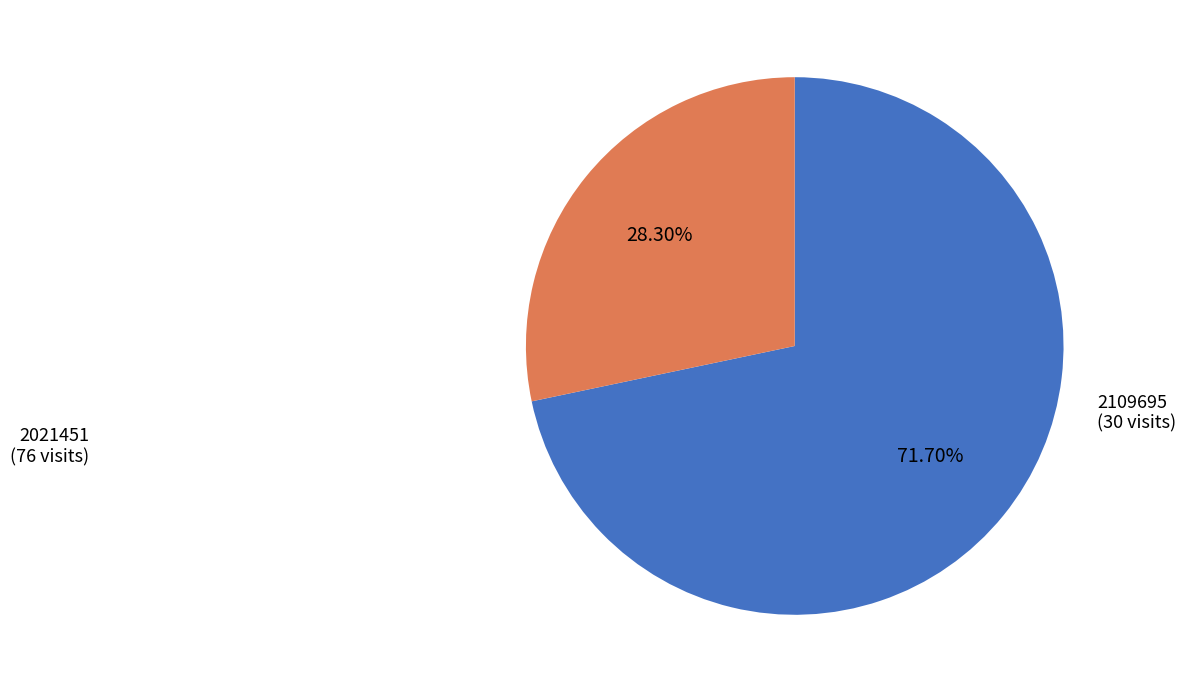

Approximately how many times larger is the value at 2109695 compared to 2021451?

0.4